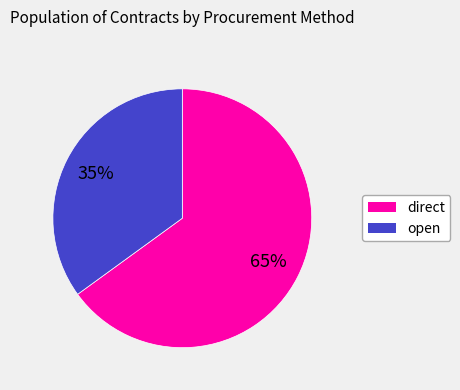

To the nearest percent, what is the average slice percentage?

50%